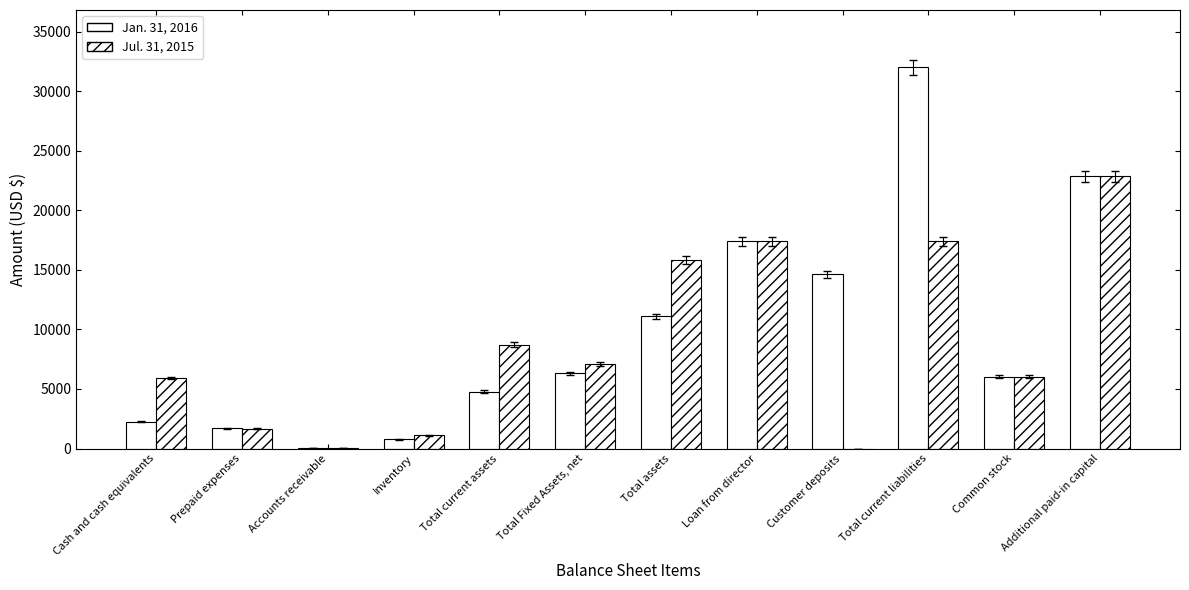

Rank the series by their maximum value, from lowest to highest.

Jul. 31, 2015, Jan. 31, 2016